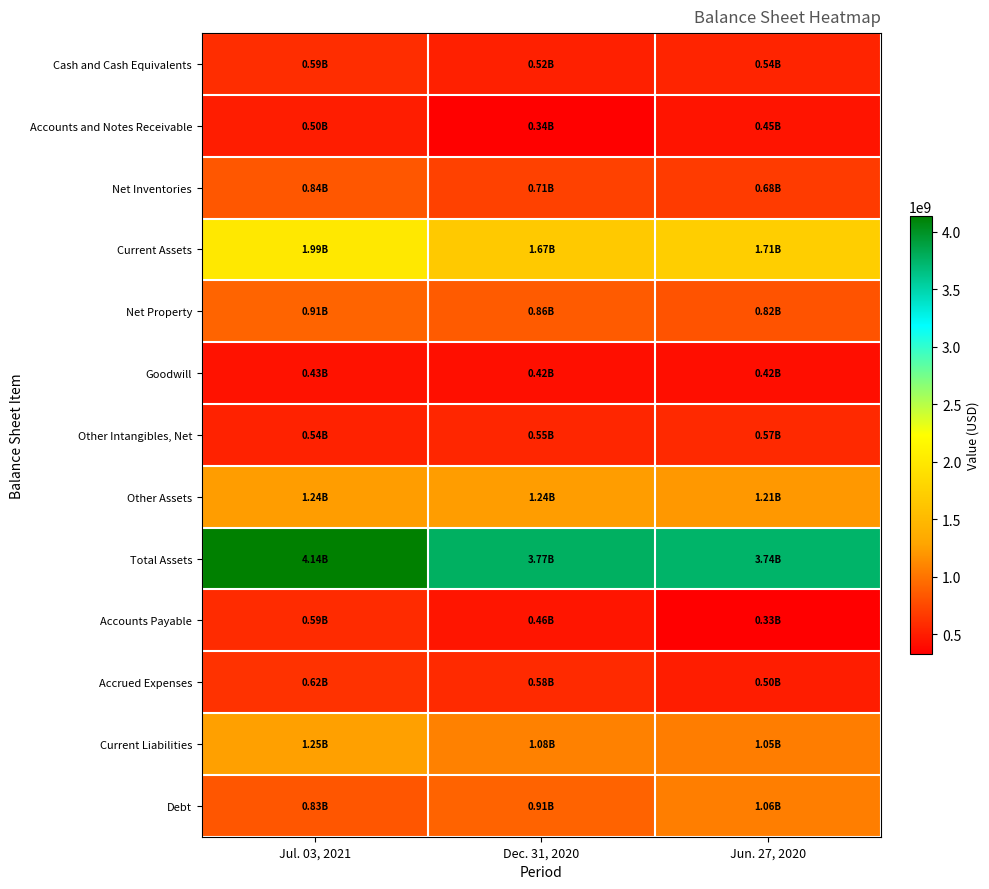

What is the spread (max minus min) of values at Jul. 03, 2021?

3704200000